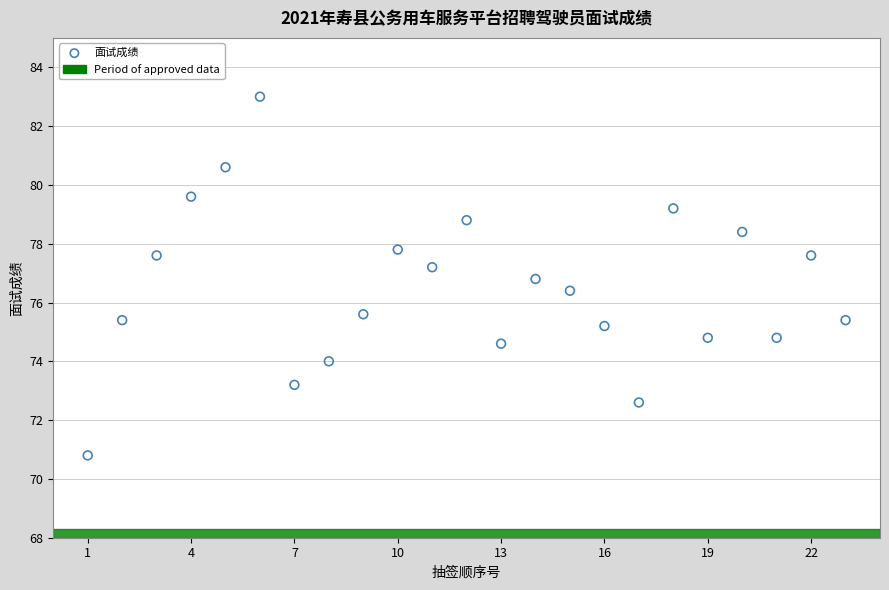

What is the range of X values (max minus min)?

22.0